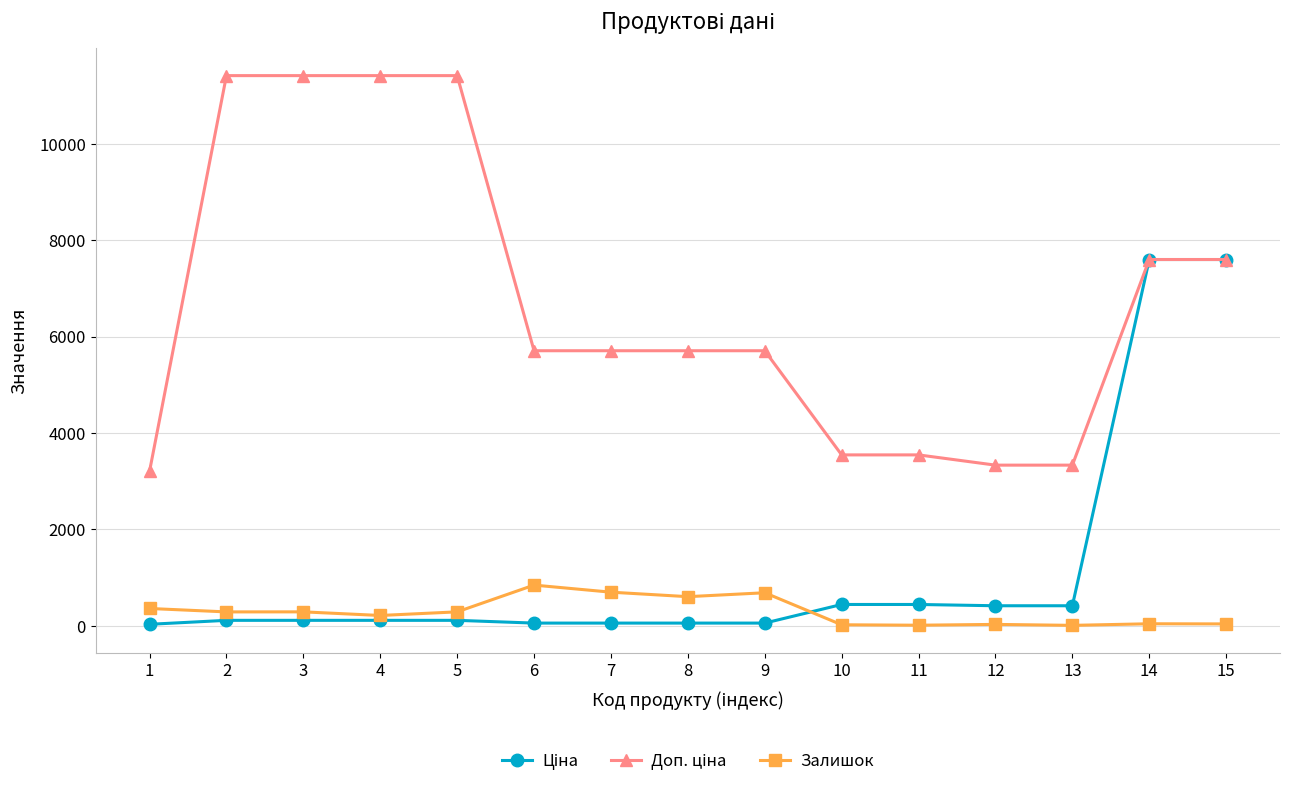

How many distinct data groups are displayed?

3